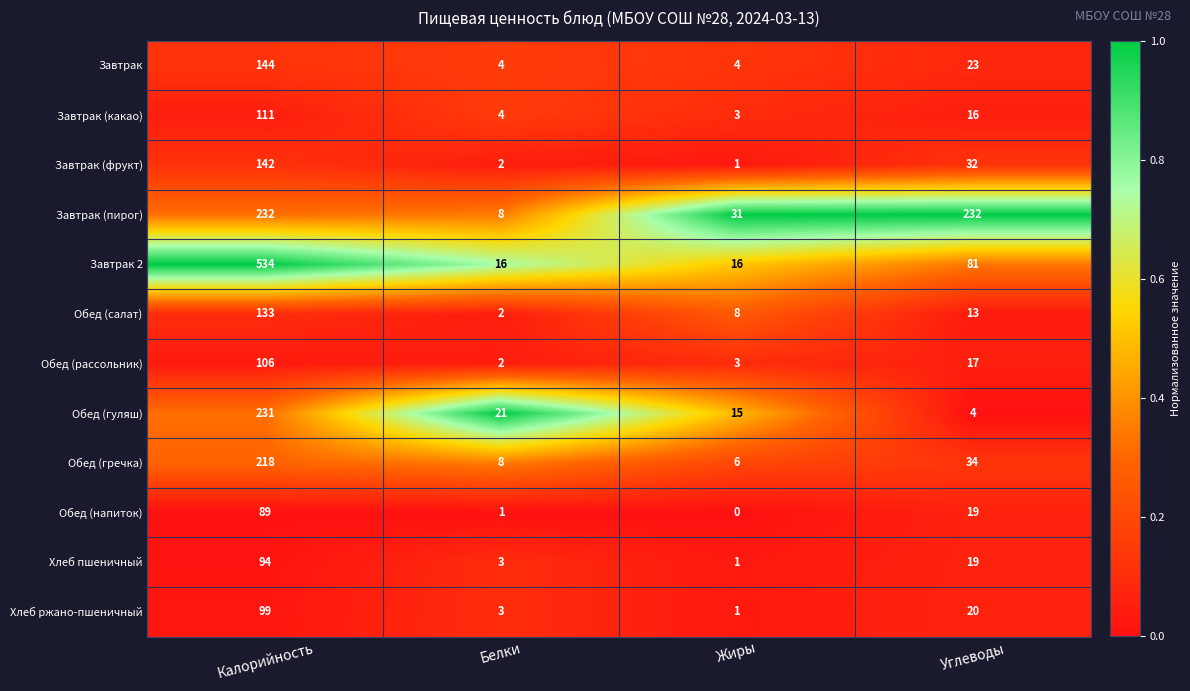

Rank the series by their maximum value, from highest to lowest.

Завтрак 2, Завтрак (пирог), Обед (гуляш), Обед (гречка), Завтрак, Завтрак (фрукт), Обед (салат), Завтрак (какао), Обед (рассольник), Хлеб ржано-пшеничный, Хлеб пшеничный, Обед (напиток)